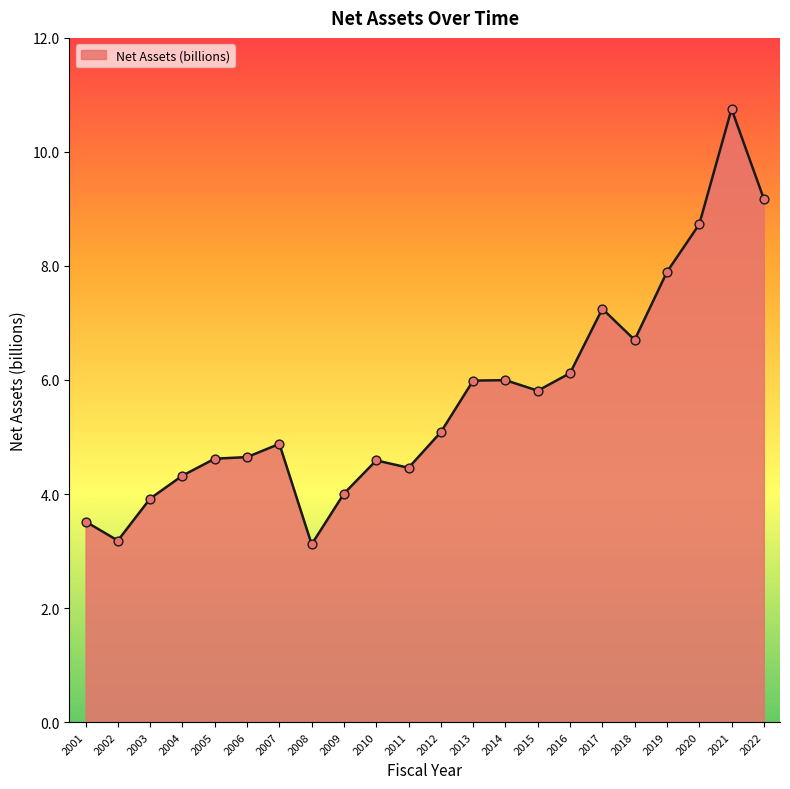

Between 2016 and 2009, which is larger?

2016